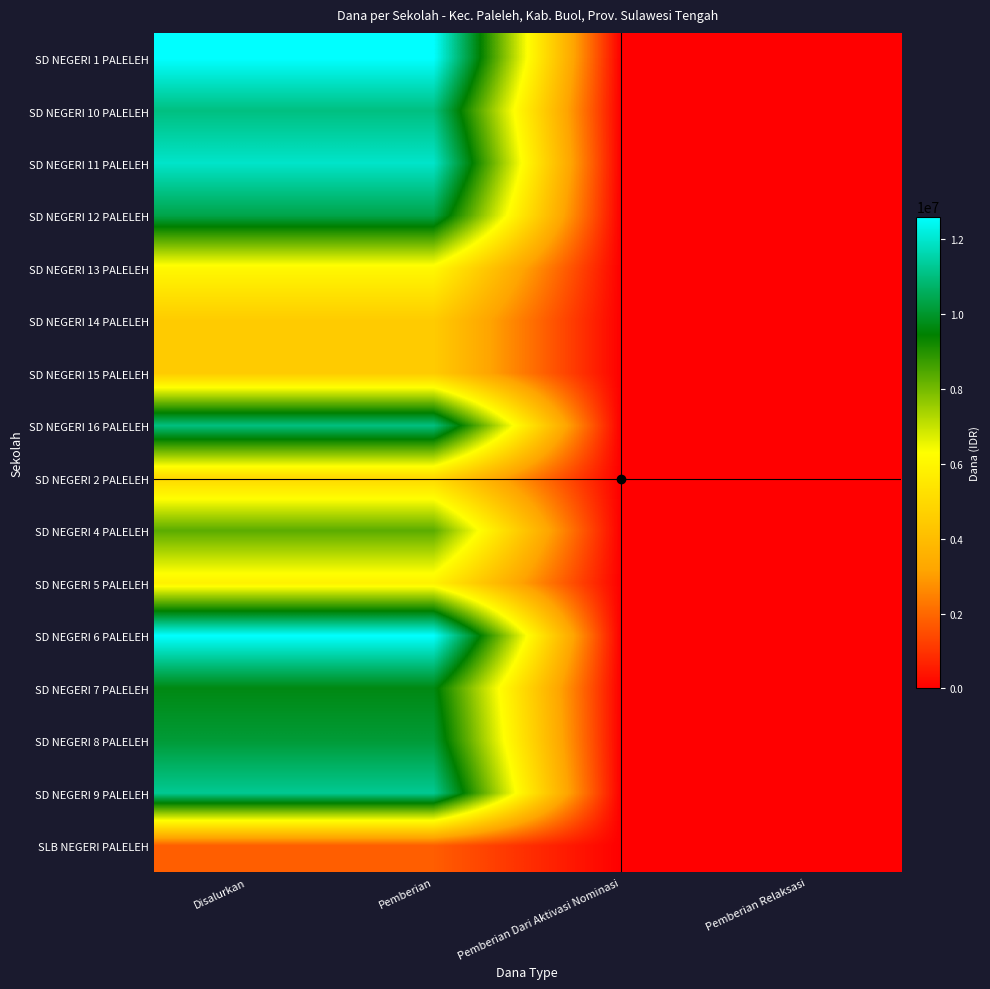

Which label corresponds to the largest value in the chart?

Disalurkan